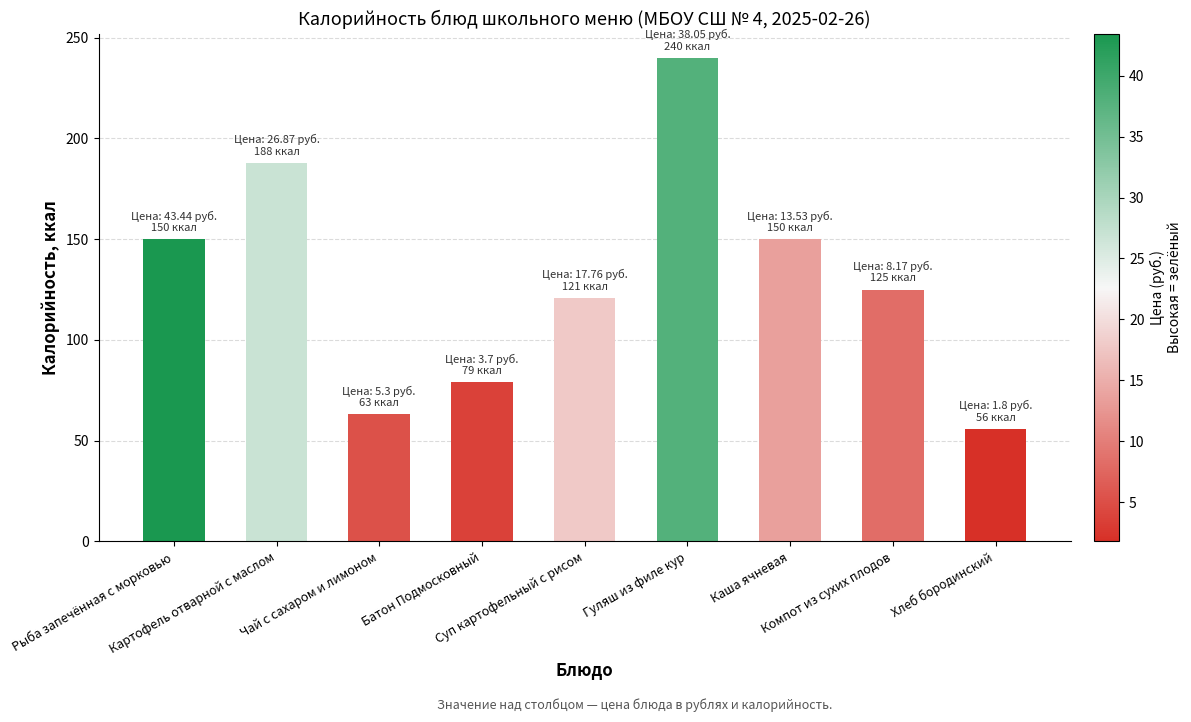

What is the greatest value displayed?

240